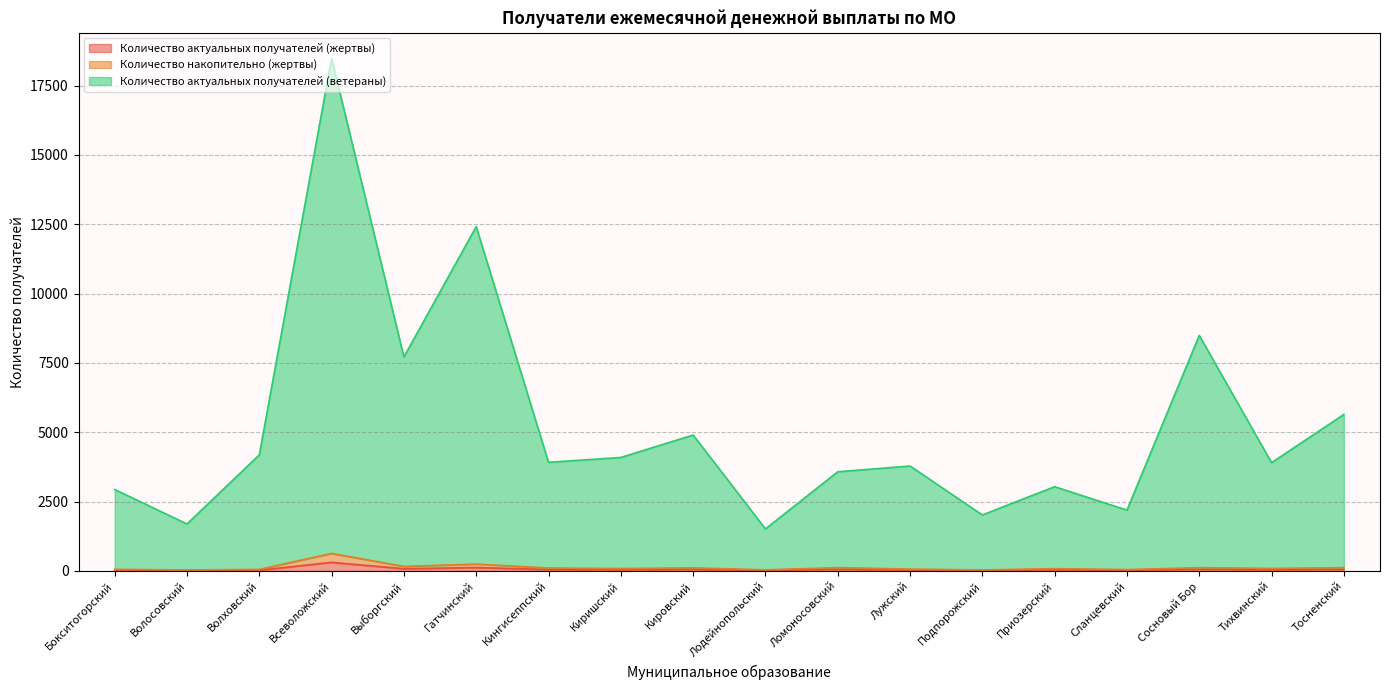

What is the total value across all series at Киришский?

4090